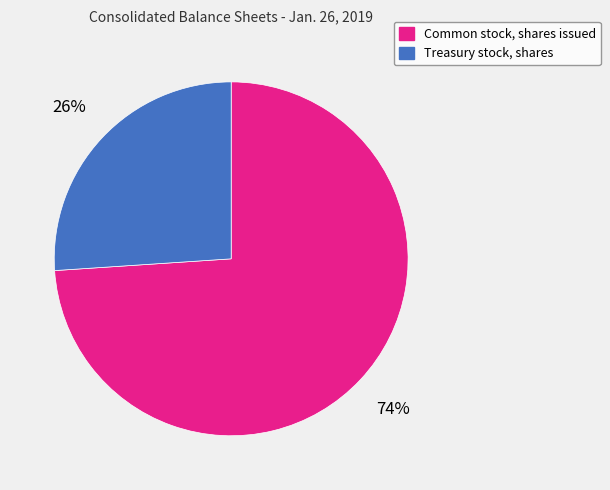

Between Treasury stock, shares and Common stock, shares issued, which is larger?

Common stock, shares issued